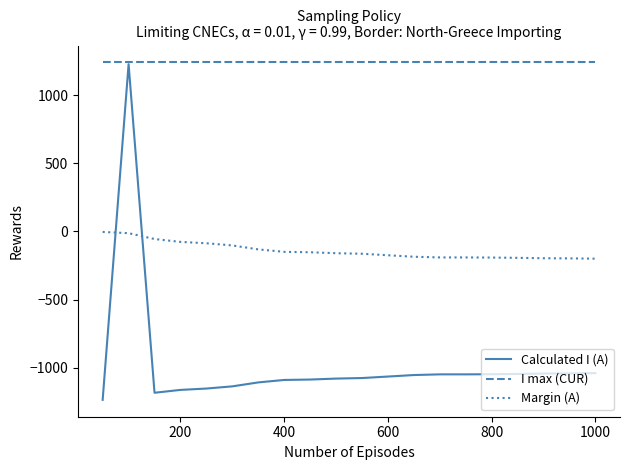

What is the maximum value for Calculated I (A)?

1227